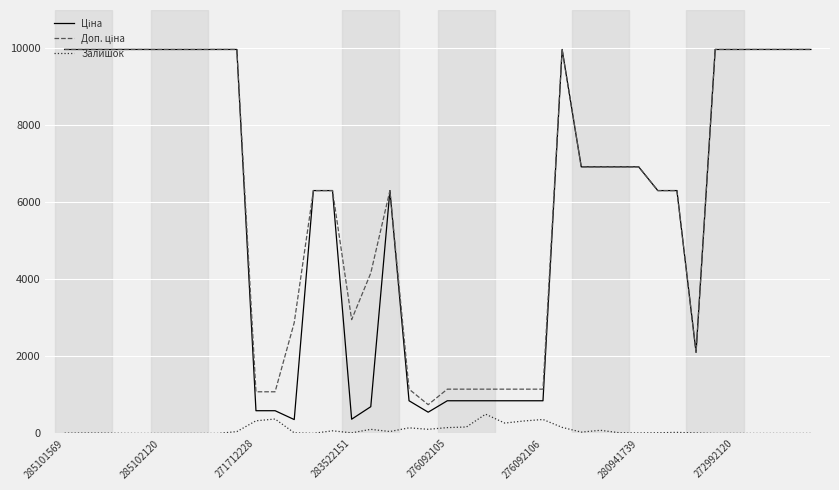

What is the greatest value displayed?

9975.0